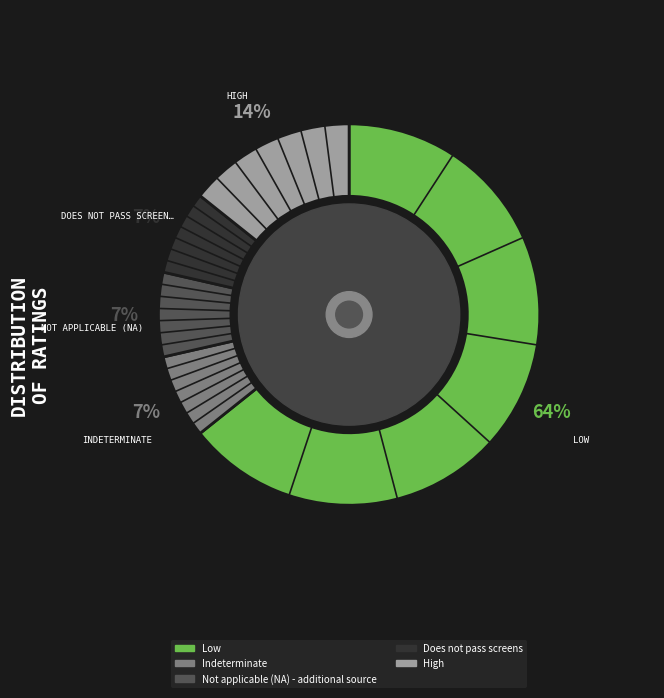

Which slice is the largest?

Low